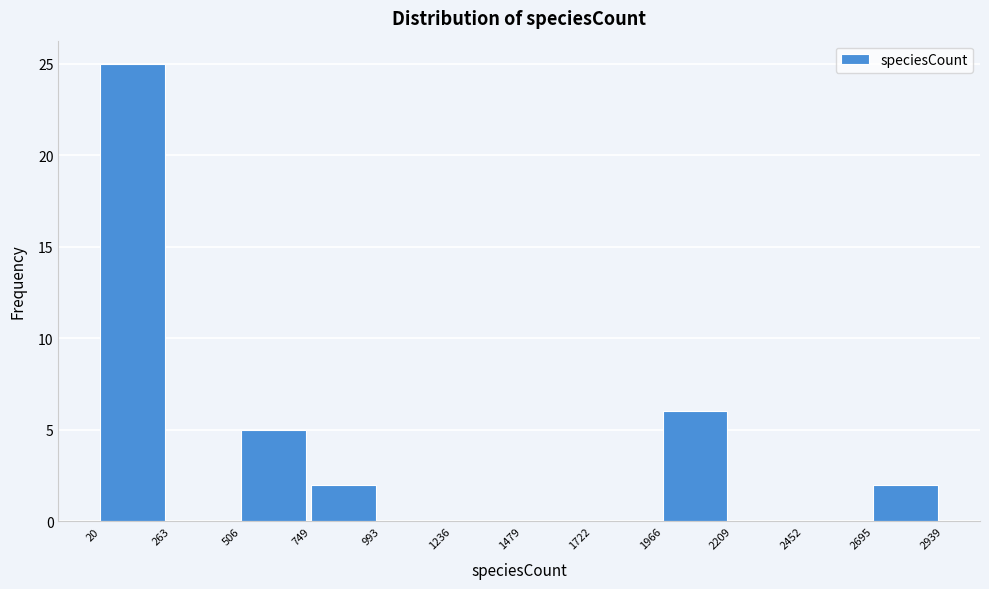

Reading left to right, list every bar in this chart as the range it spans on the x-axis followed by its height. The values are not printed on the chart, so give them approximately, as read against the axis.

20 to 263: 25
263 to 506: 0
506 to 749: 5
749 to 993: 2
993 to 1236: 0
1236 to 1479: 0
1479 to 1722: 0
1722 to 1966: 0
1966 to 2209: 6
2209 to 2452: 0
2452 to 2695: 0
2695 to 2939: 2